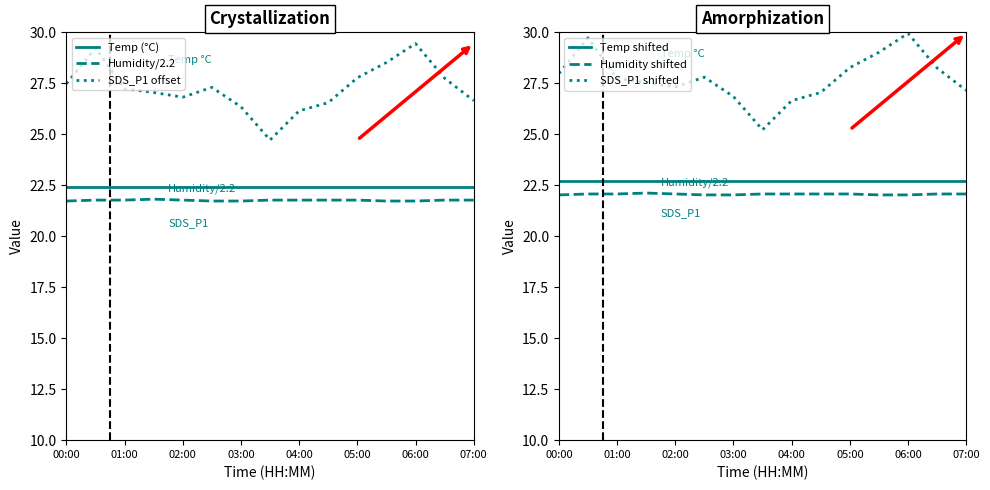

True or false: SDS_P1 offset and Temp (°C) cross at least once.

False